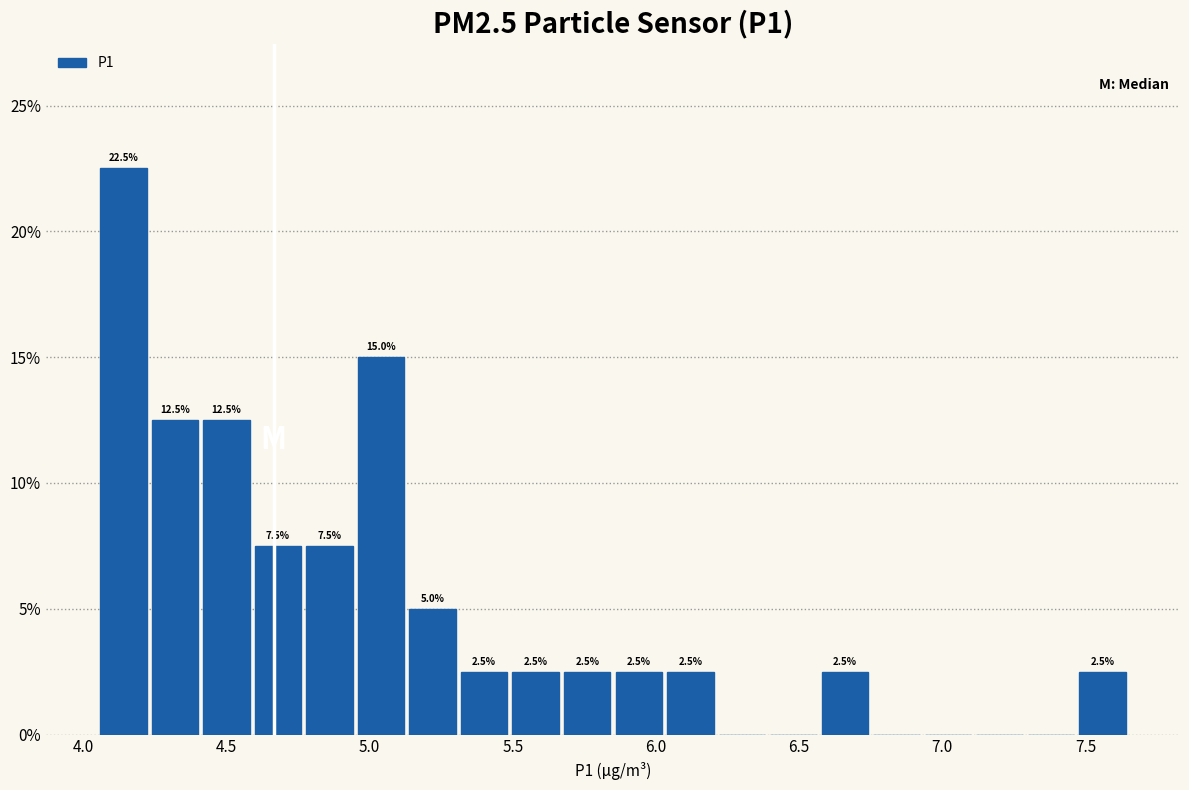

Read against the x-axis, roughly where is the centre of the tallest bar?

4.15